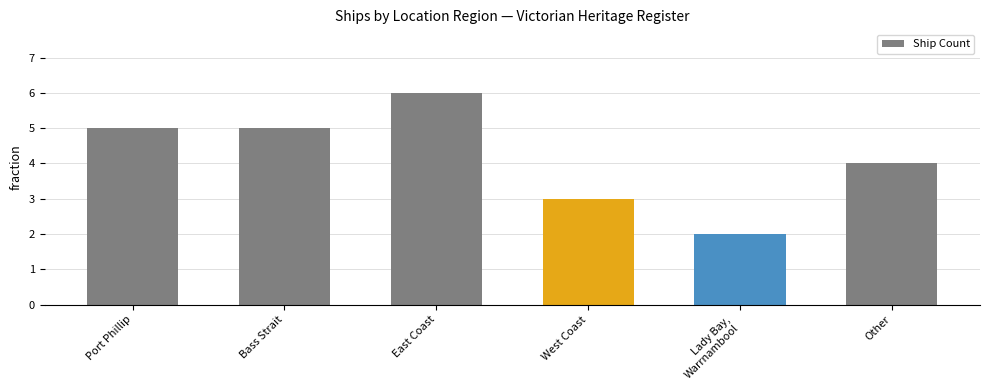

What is the average value?

4